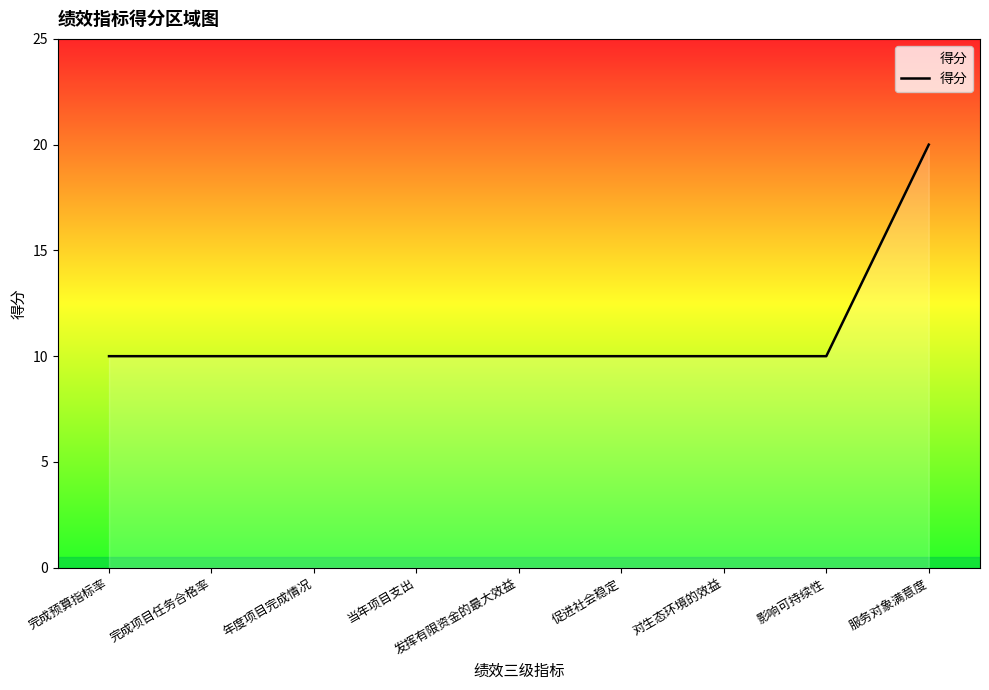

What position from the left is 当年项目支出?

4